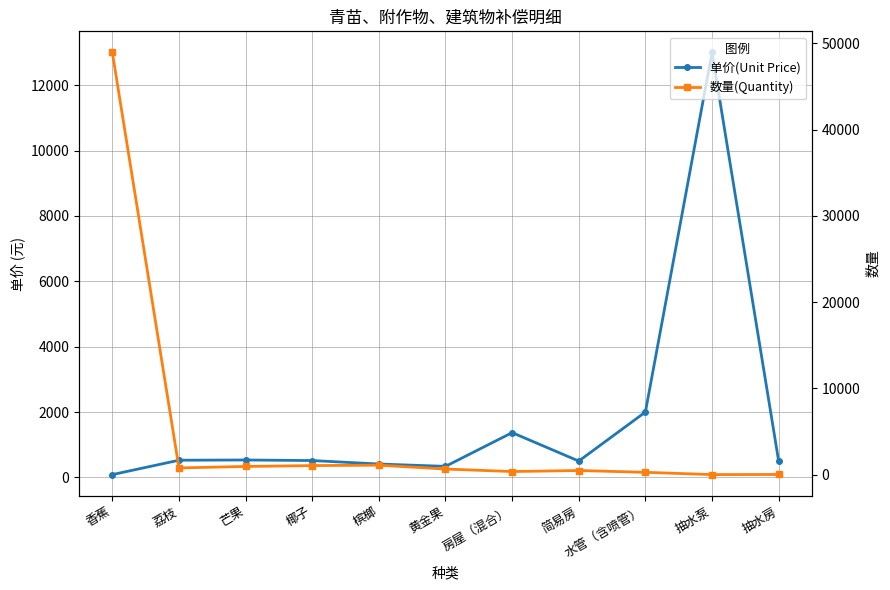

How many data points in 单价(Unit Price) are above 516?

5